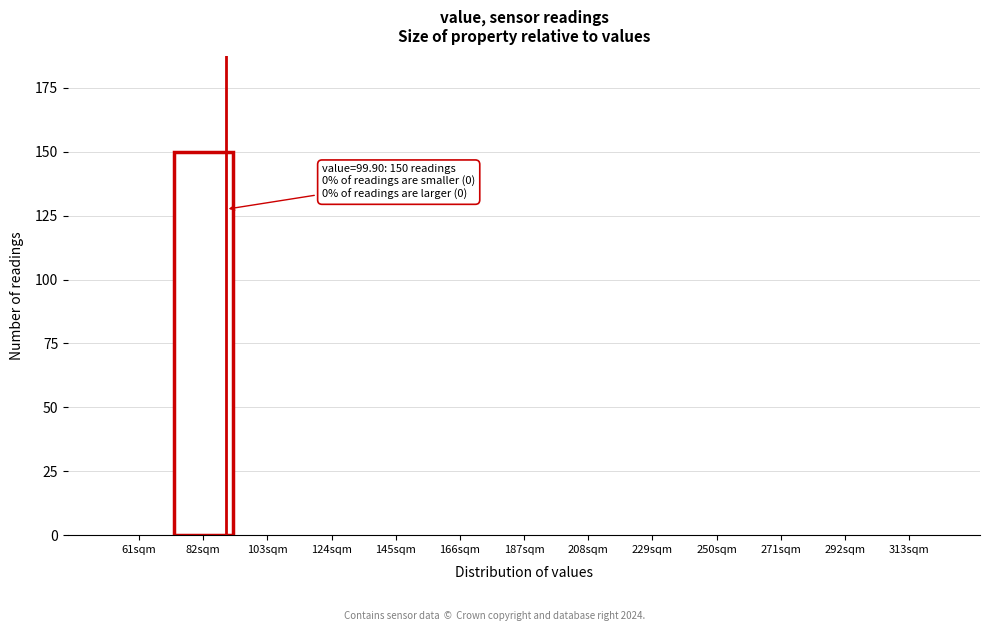

Reading left to right, list all the values displayed in this chart.

61sqm=0	82sqm=150	103sqm=0	124sqm=0	145sqm=0	166sqm=0	187sqm=0	208sqm=0	229sqm=0	250sqm=0	271sqm=0	292sqm=0	313sqm=0